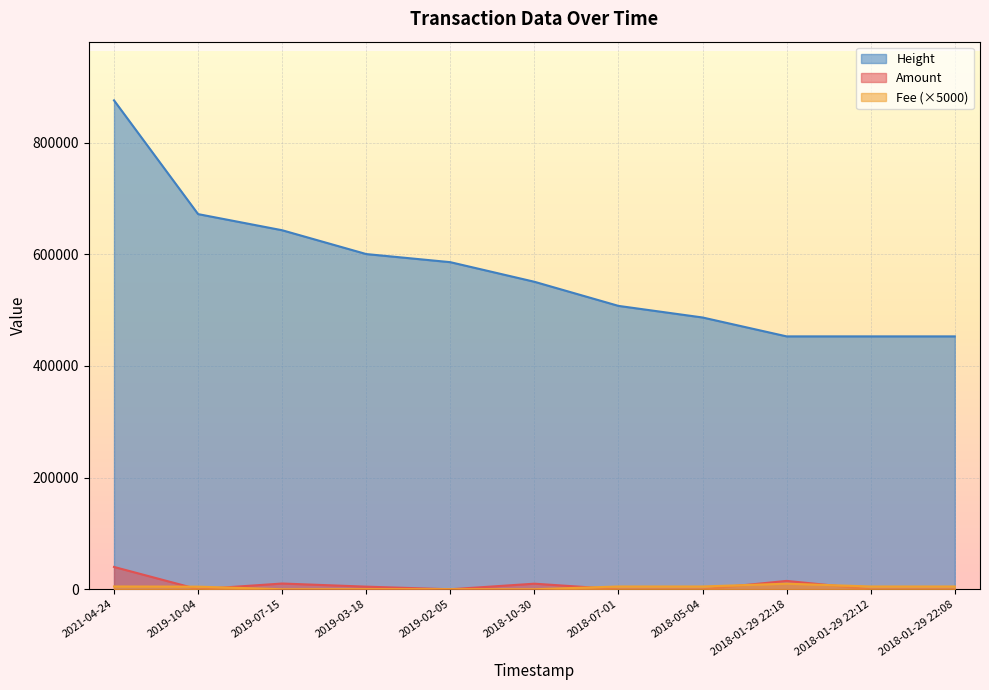

Which series ends up on top after the final intersection of Fee and Amount?

Fee